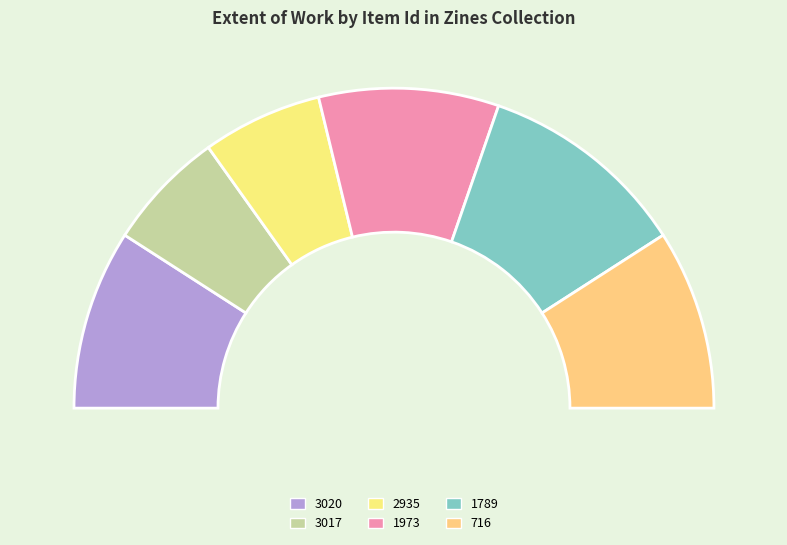

To the nearest percent, what is the difference between the largest and smallest slice percentages?

9%